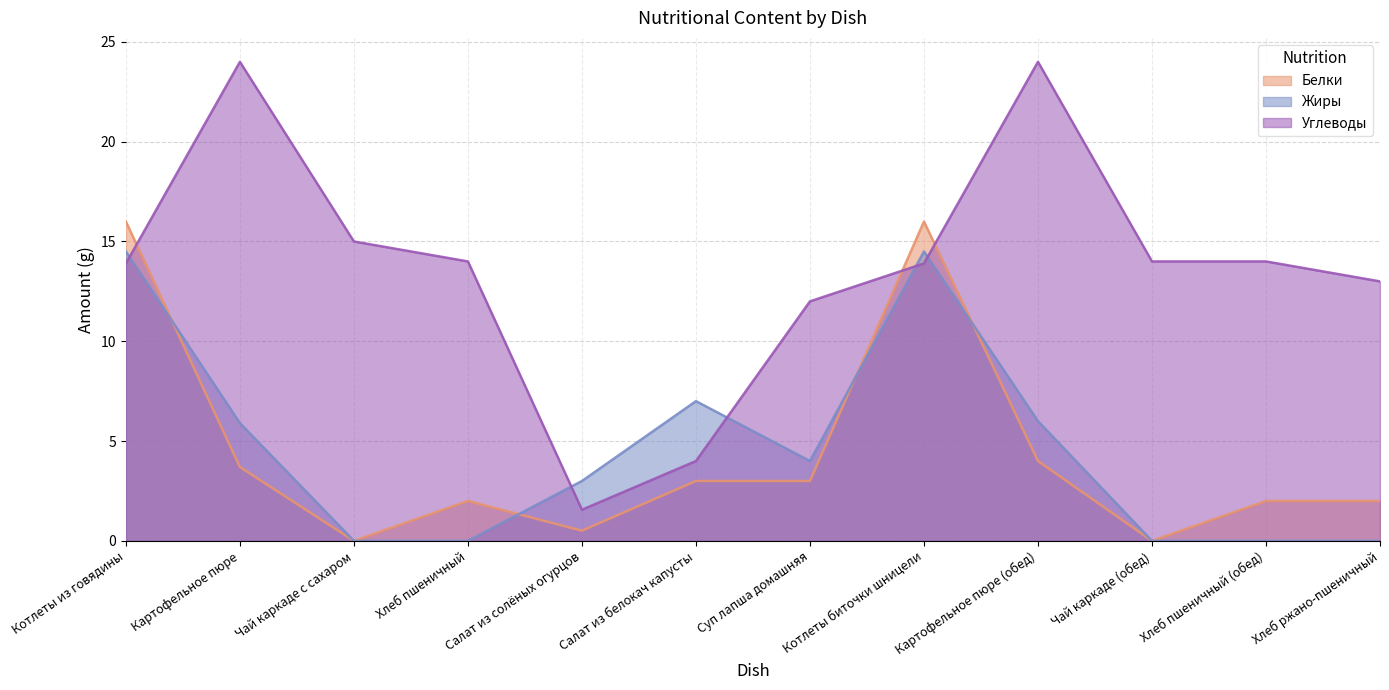

Does the chart have visible grid lines?

Yes